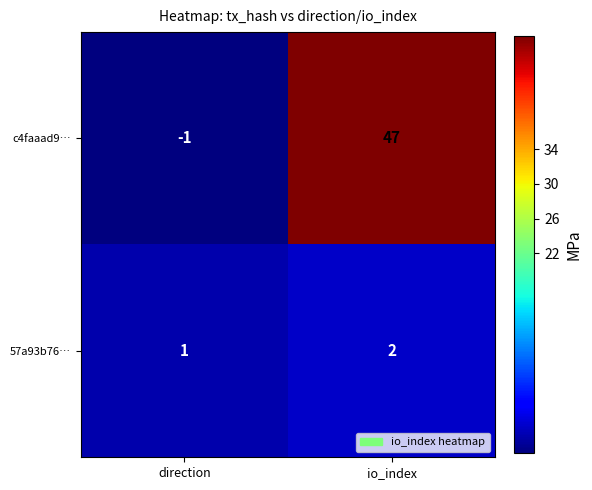

Count the number of data series in this chart.

2